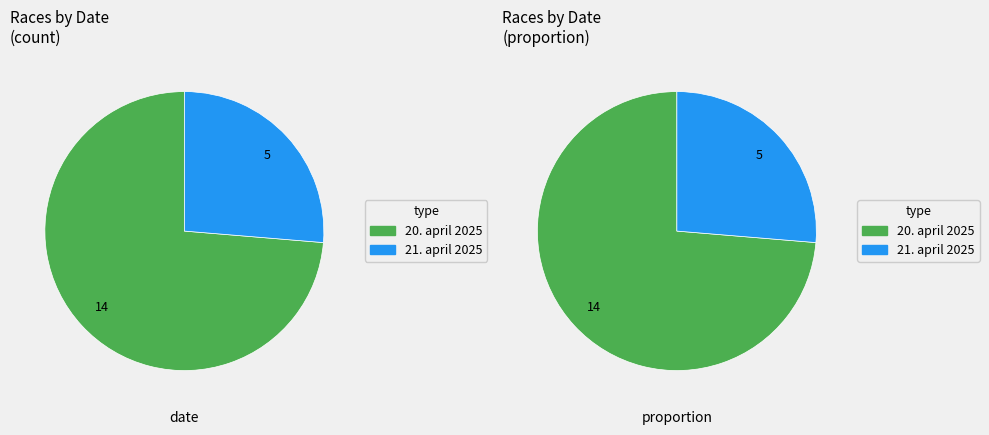

Approximately how many times larger is the value at 21. april 2025 compared to 20. april 2025?

0.4